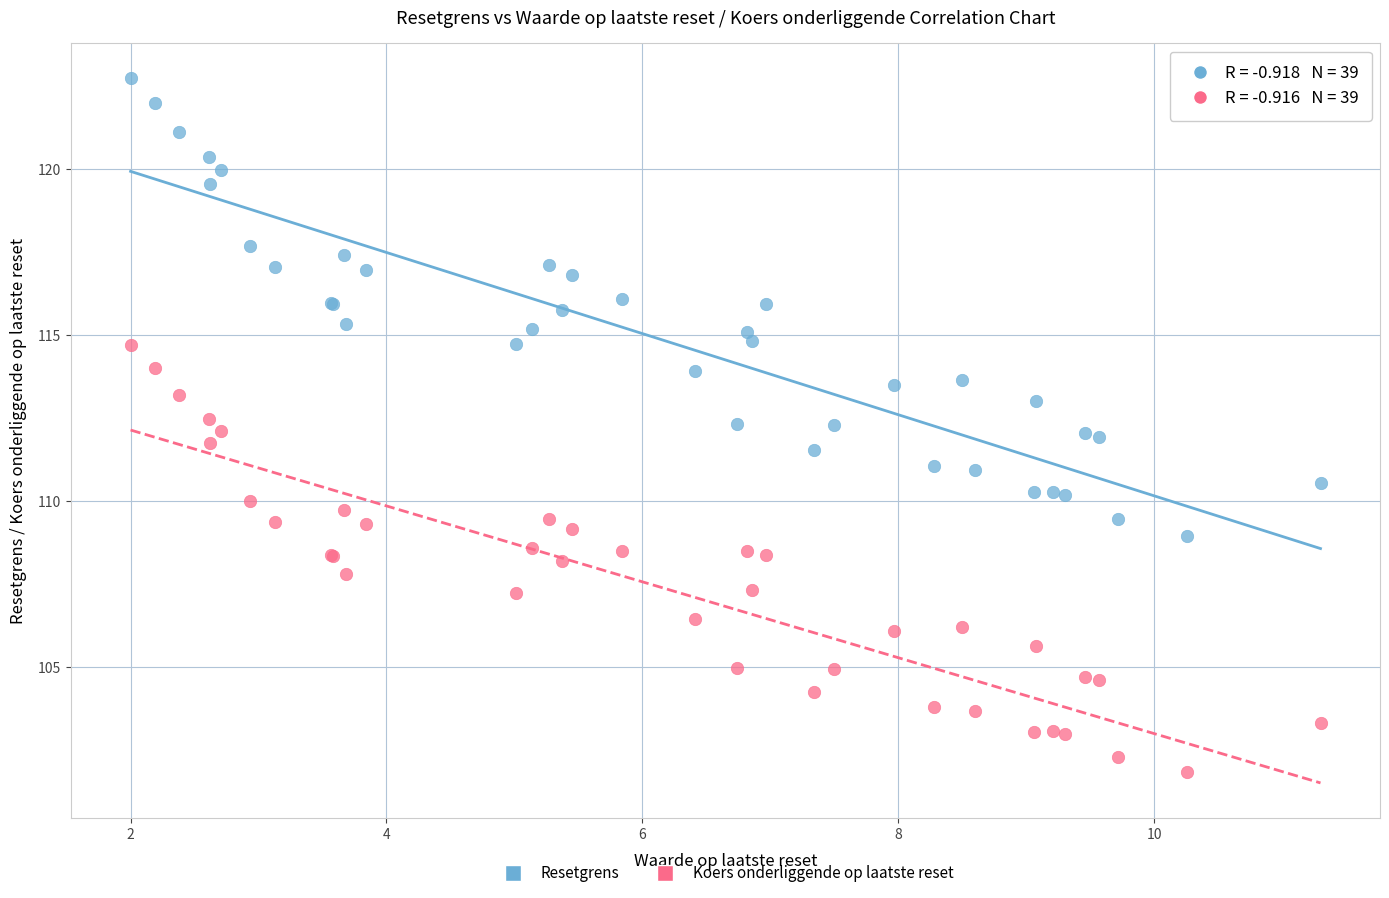

Which series has the largest Y range (max minus min)?

Resetgrens